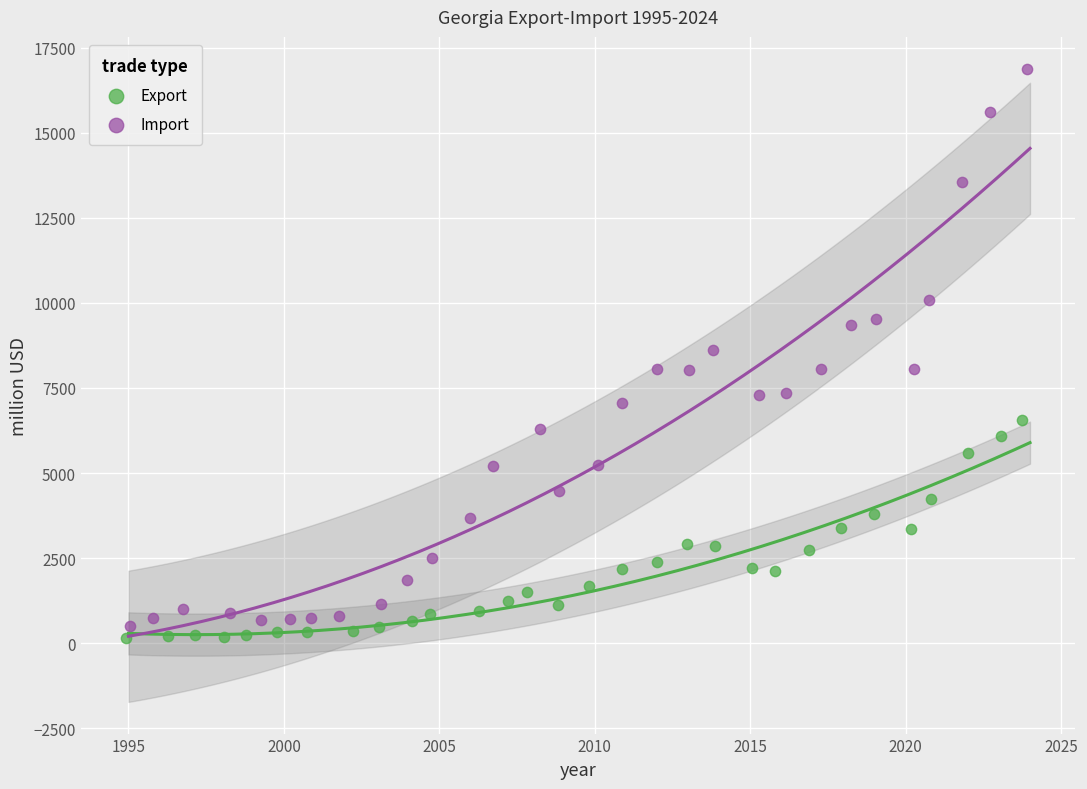

Which series reaches the maximum Y coordinate?

Import